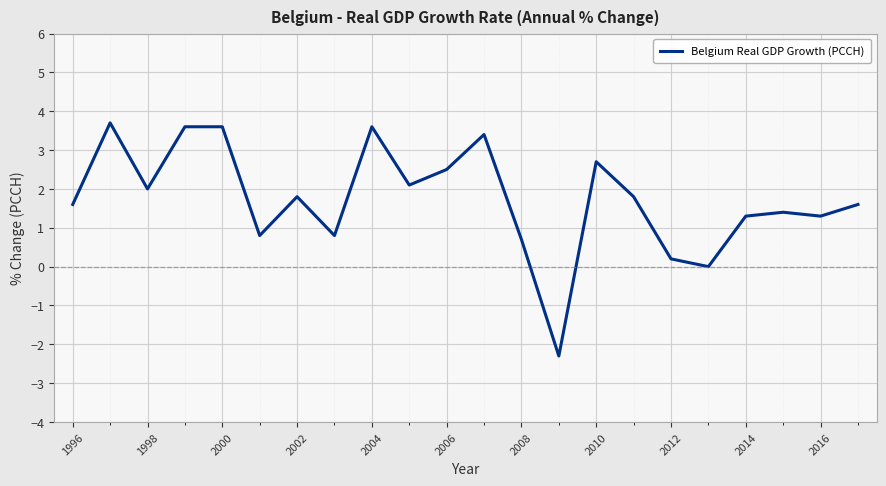

What is the difference between the maximum and minimum values?

6.0